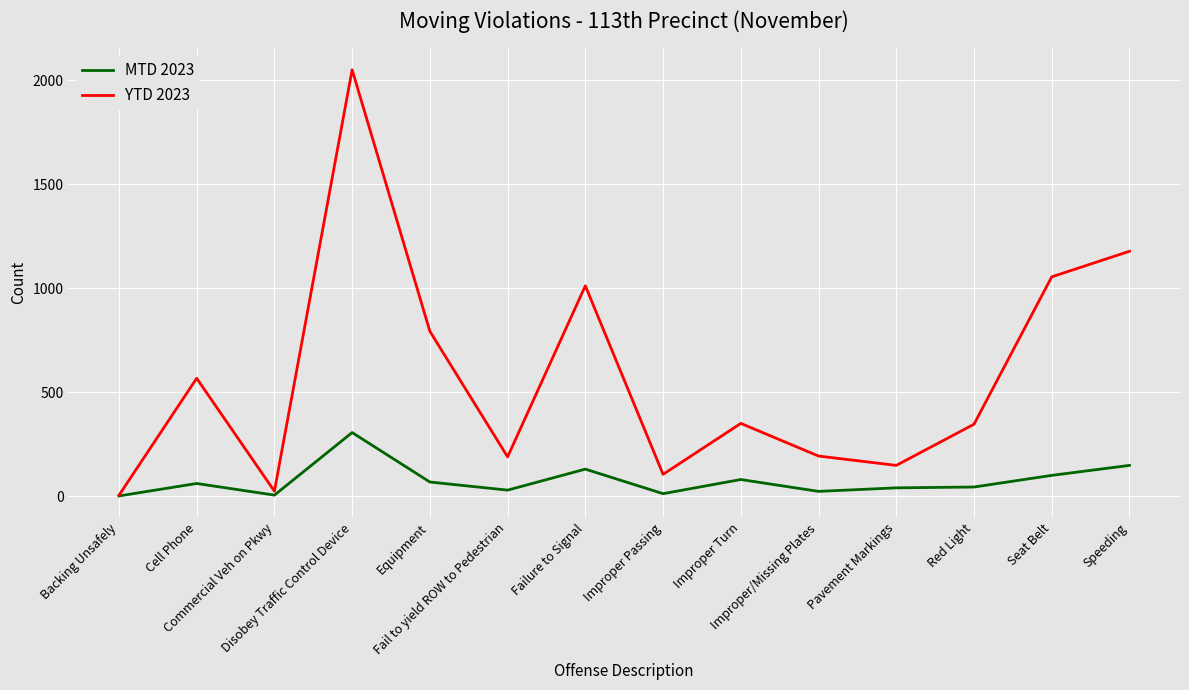

What position from the right is Improper Passing?

7